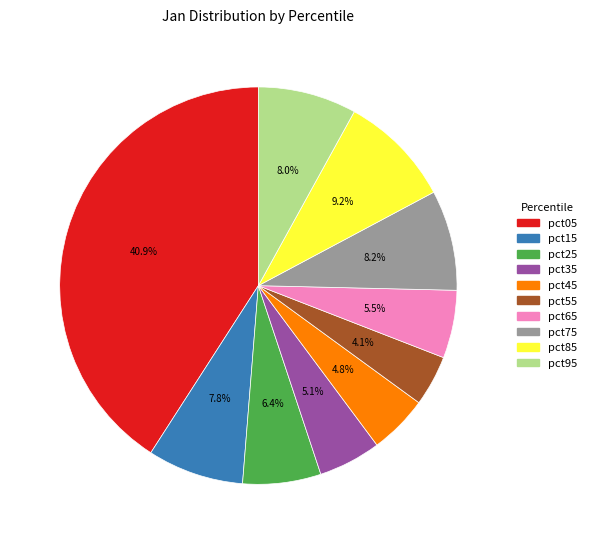

What percentage is the pct25 slice, to the nearest percent?

6%